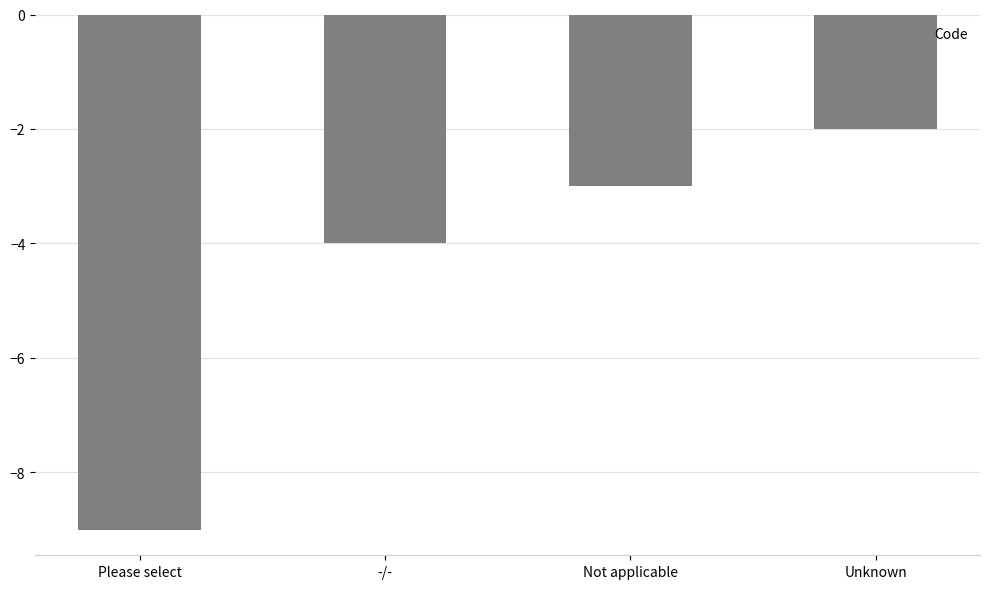

The chart shows a value of -5 at Please select. True or false?

False